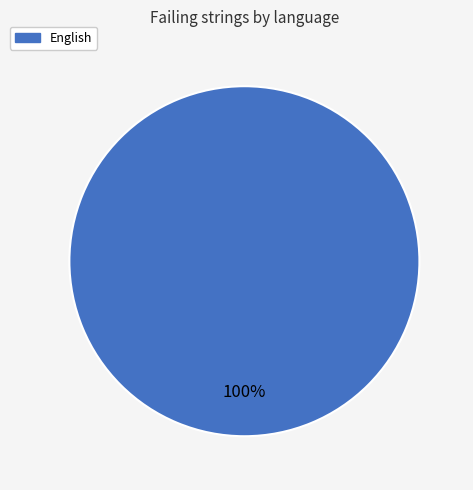

Is there a majority slice in this chart?

Yes